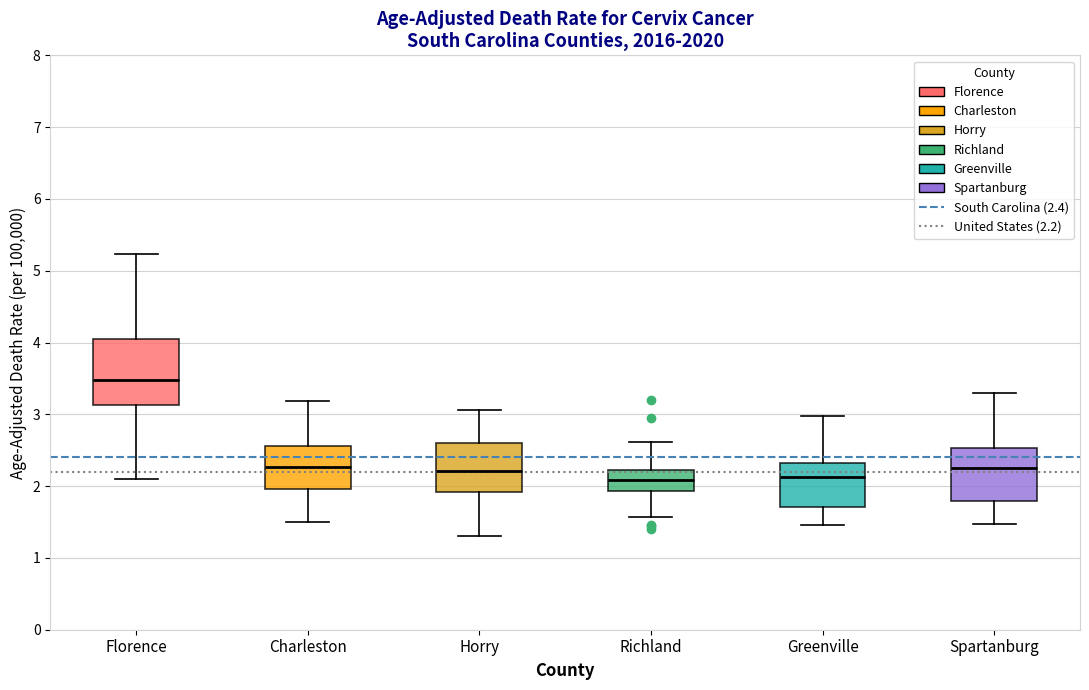

Reading left to right, read every box against the y-axis: the position of its median line, the range the box covers, and the ends of its whiskers. The values are not printed on the chart, so give them approximately, as read against the axis.

Florence: median 3.5, box 3.1 to 4.1, whiskers 2.1 to 5.2
Charleston: median 2.3, box 2.0 to 2.6, whiskers 1.5 to 3.2
Horry: median 2.2, box 1.9 to 2.6, whiskers 1.3 to 3.1
Richland: median 2.1, box 1.9 to 2.2, whiskers 1.6 to 2.6
Greenville: median 2.1, box 1.7 to 2.3, whiskers 1.5 to 3.0
Spartanburg: median 2.2, box 1.8 to 2.5, whiskers 1.5 to 3.3